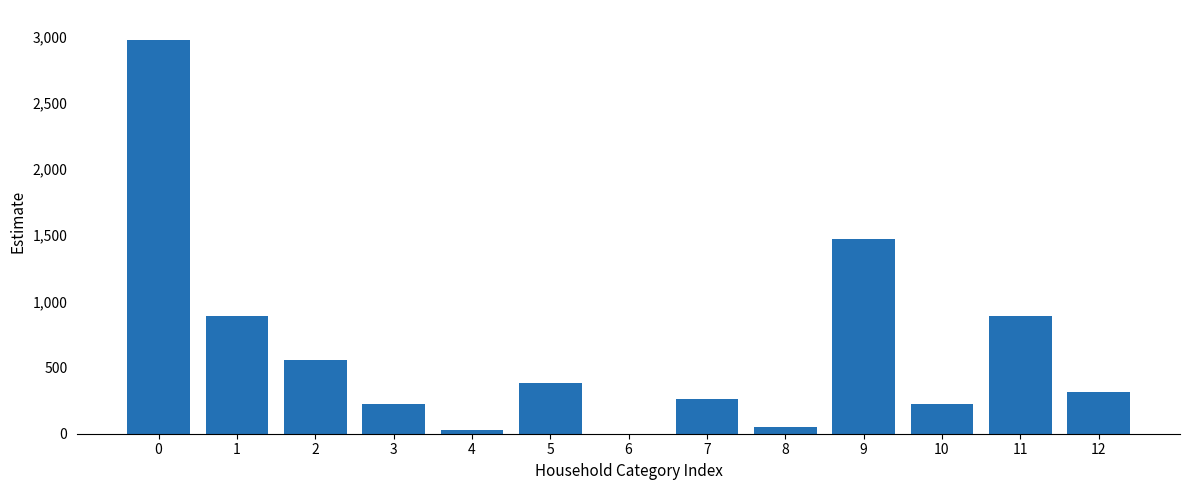

Approximately how many times larger is the value at 2 compared to 11?

0.6